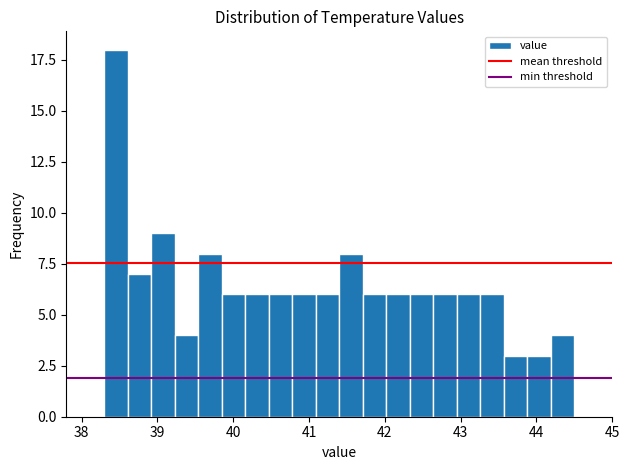

Around what value on the x-axis is the tallest bar? Give the approximate position of its centre, as read against the axis.

38.5